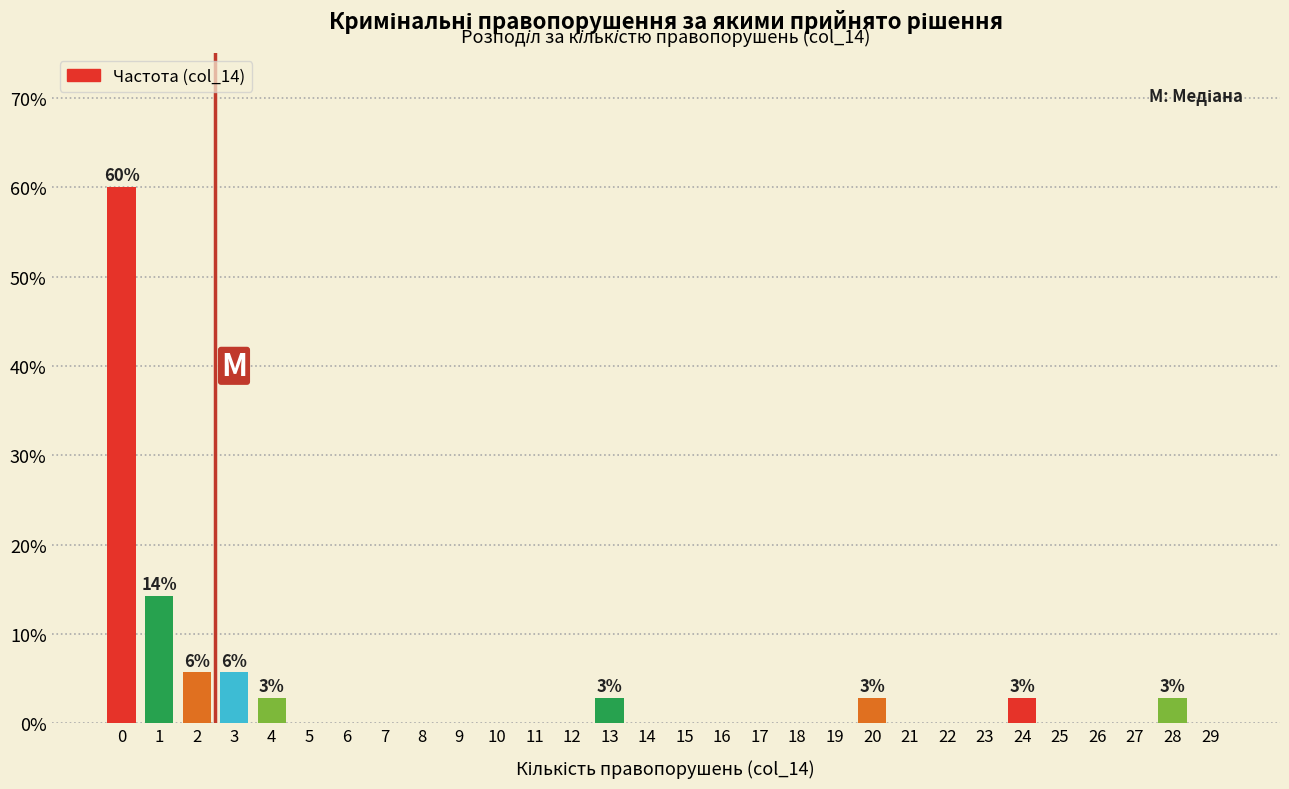

Reading right to left, extract all data points from this chart.

29=0.0	28=2.9	27=0.0	26=0.0	25=0.0	24=2.9	23=0.0	22=0.0	21=0.0	20=2.9	19=0.0	18=0.0	17=0.0	16=0.0	15=0.0	14=0.0	13=2.9	12=0.0	11=0.0	10=0.0	9=0.0	8=0.0	7=0.0	6=0.0	5=0.0	4=2.9	3=5.7	2=5.7	1=14.3	0=60.0